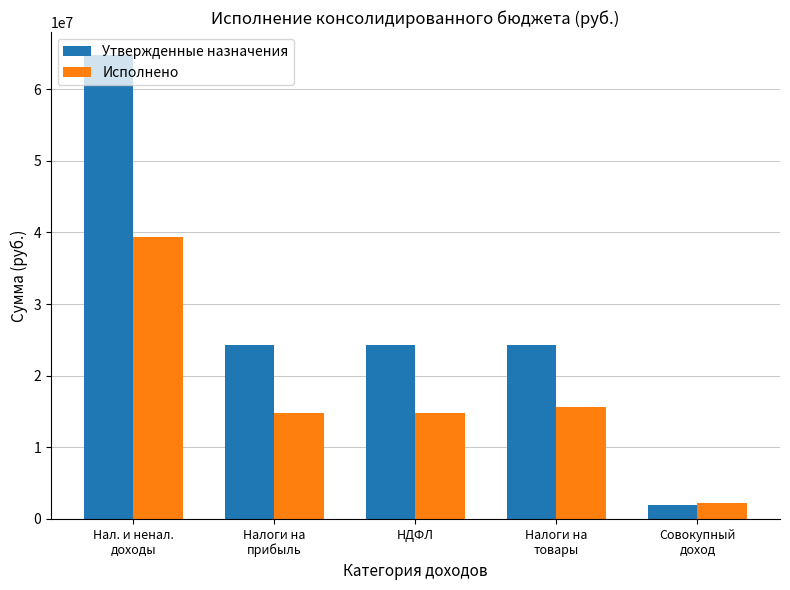

How many values in the Исполнено series exceed 14839158?

4